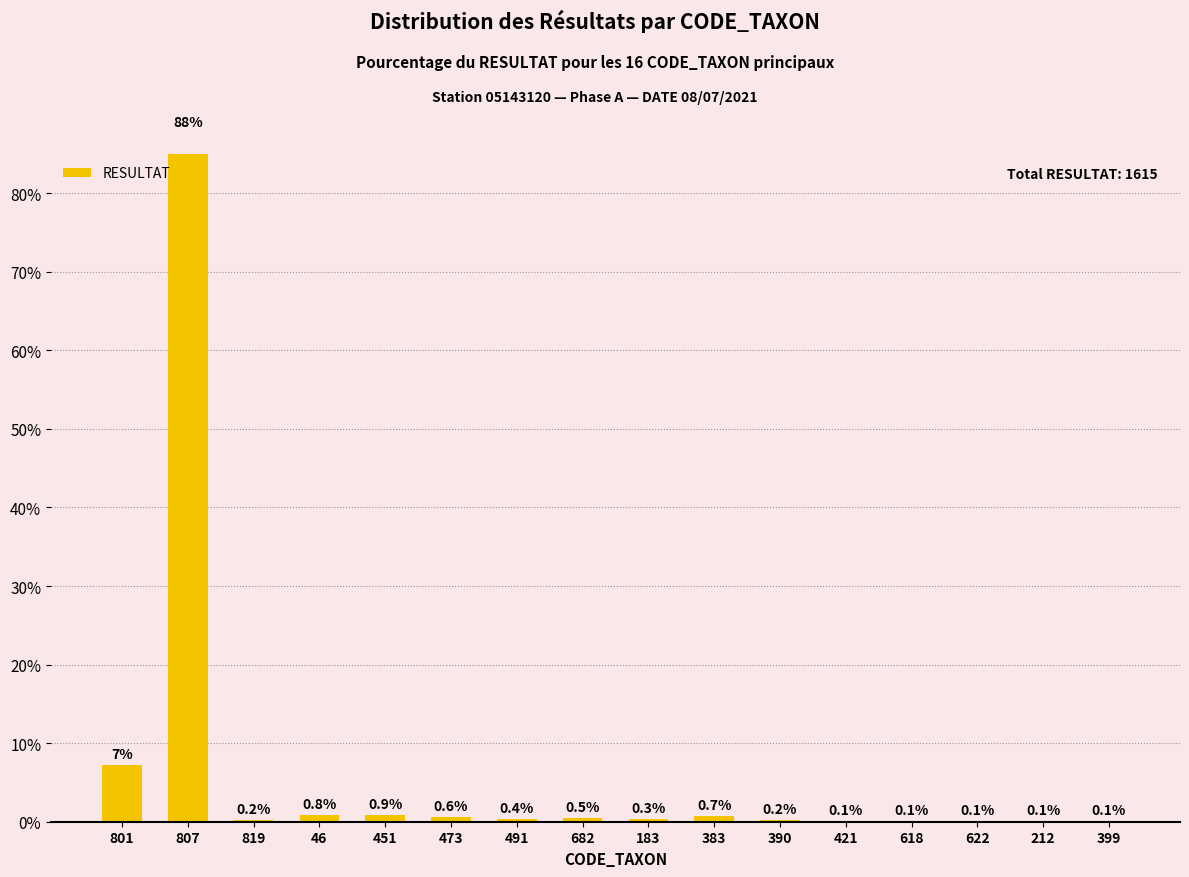

Reading right to left, list all the values displayed in this chart.

399=0.1	212=0.1	622=0.1	618=0.1	421=0.1	390=0.2	383=0.7	183=0.3	682=0.5	491=0.4	473=0.6	451=0.9	46=0.8	819=0.2	807=87.7	801=7.2